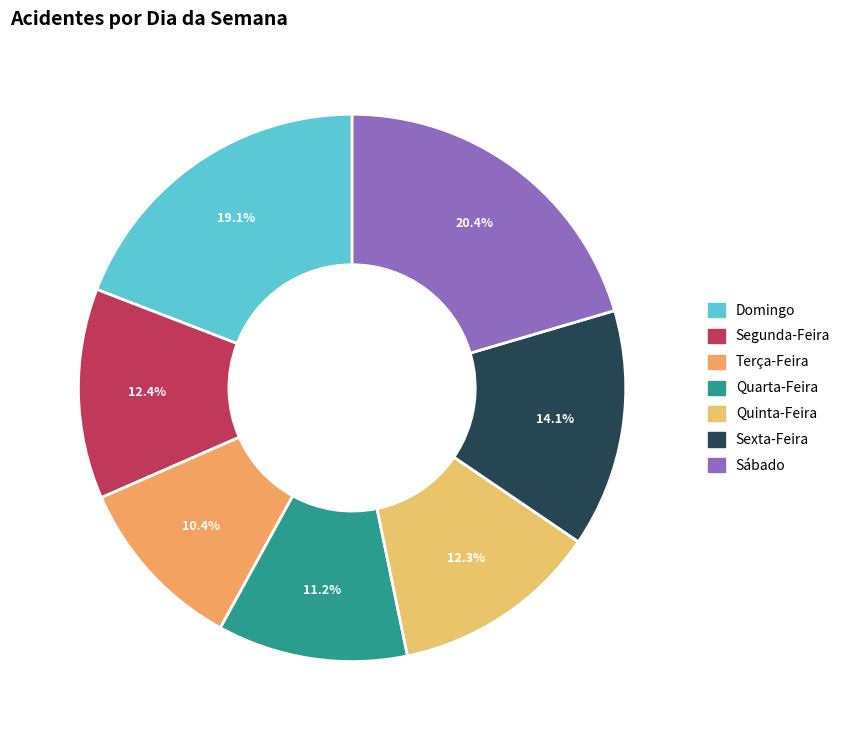

What percentage is the Sexta-Feira slice, to the nearest percent?

14%